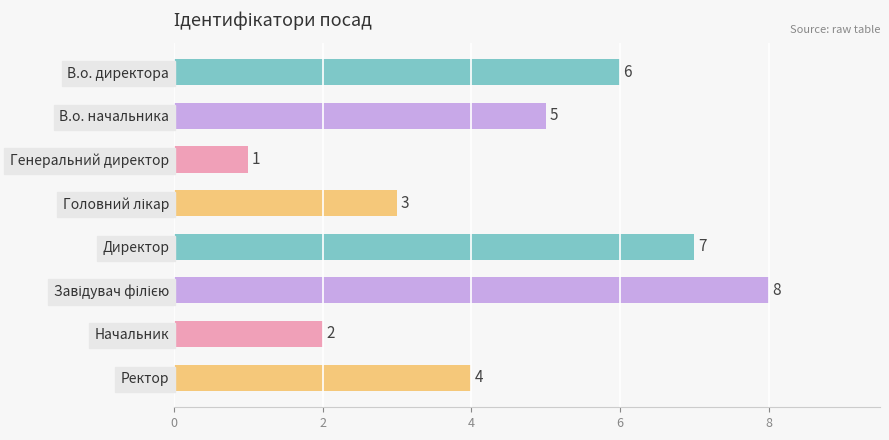

Reading top to bottom, extract all data points from this chart.

6	5	1	3	7	8	2	4